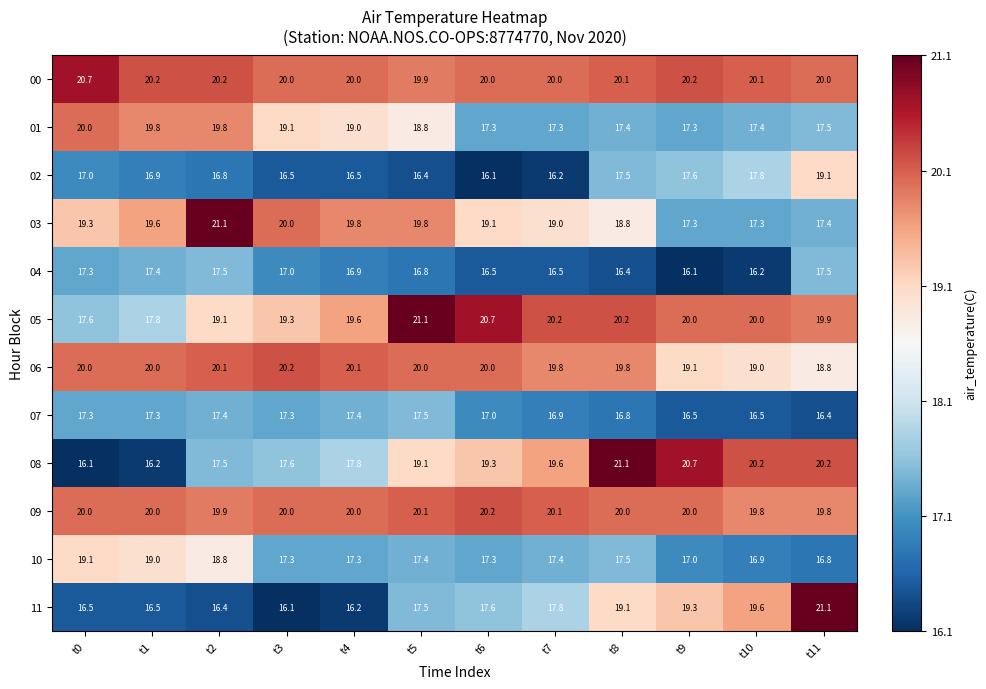

What is the maximum value shown in the chart?

21.1